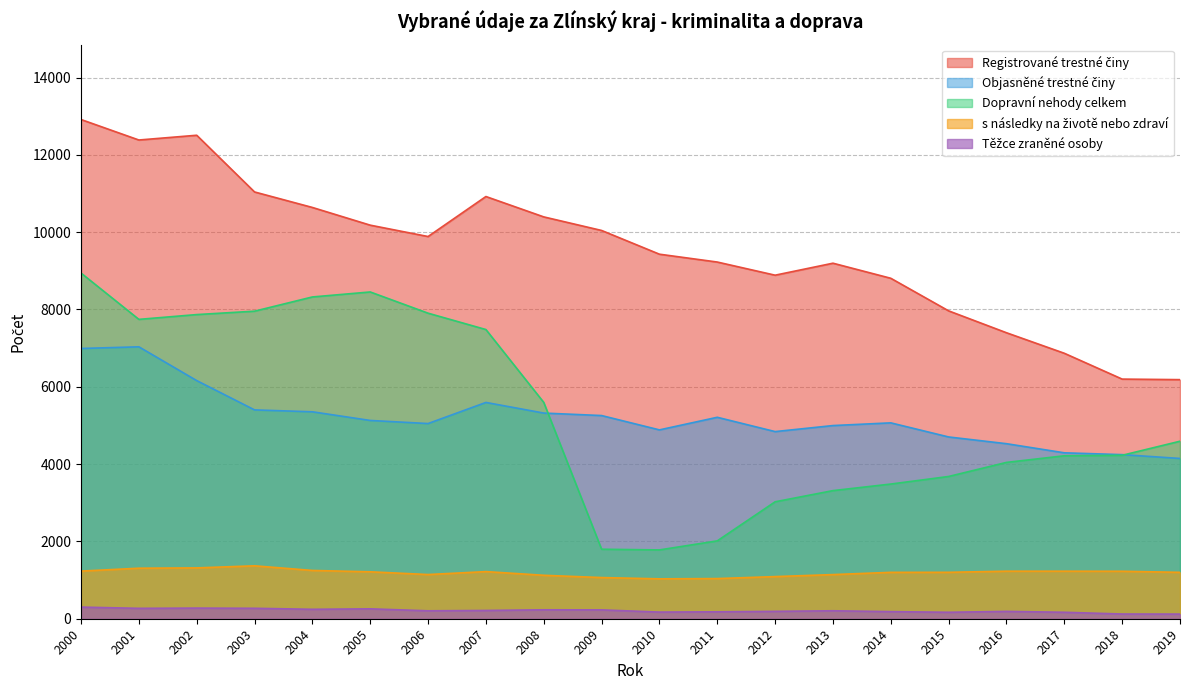

What is the value of the Těžce zraněné osoby point at the 15th from the left?

184